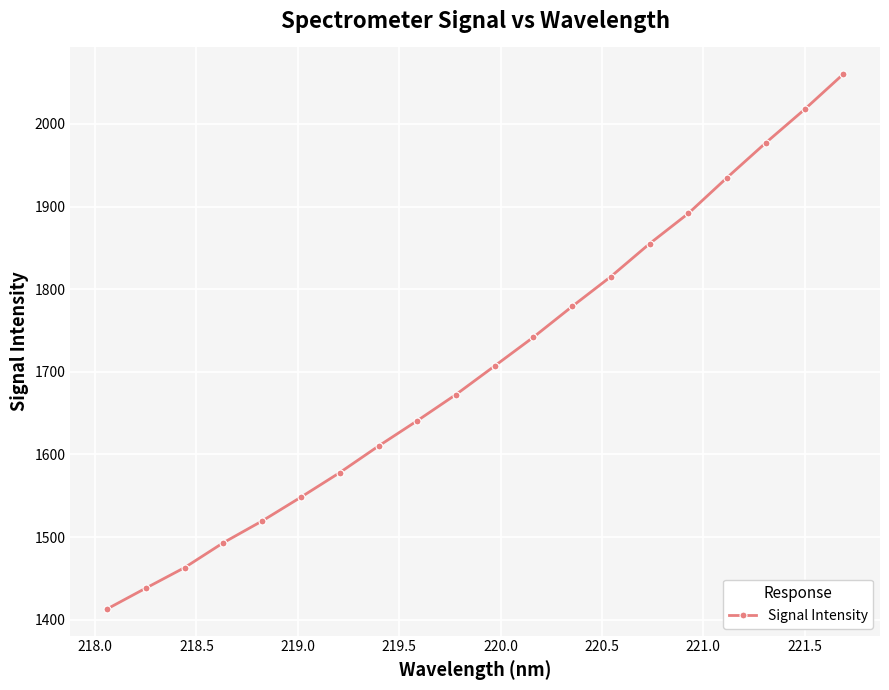

What is the difference between the maximum and minimum values?

647.2